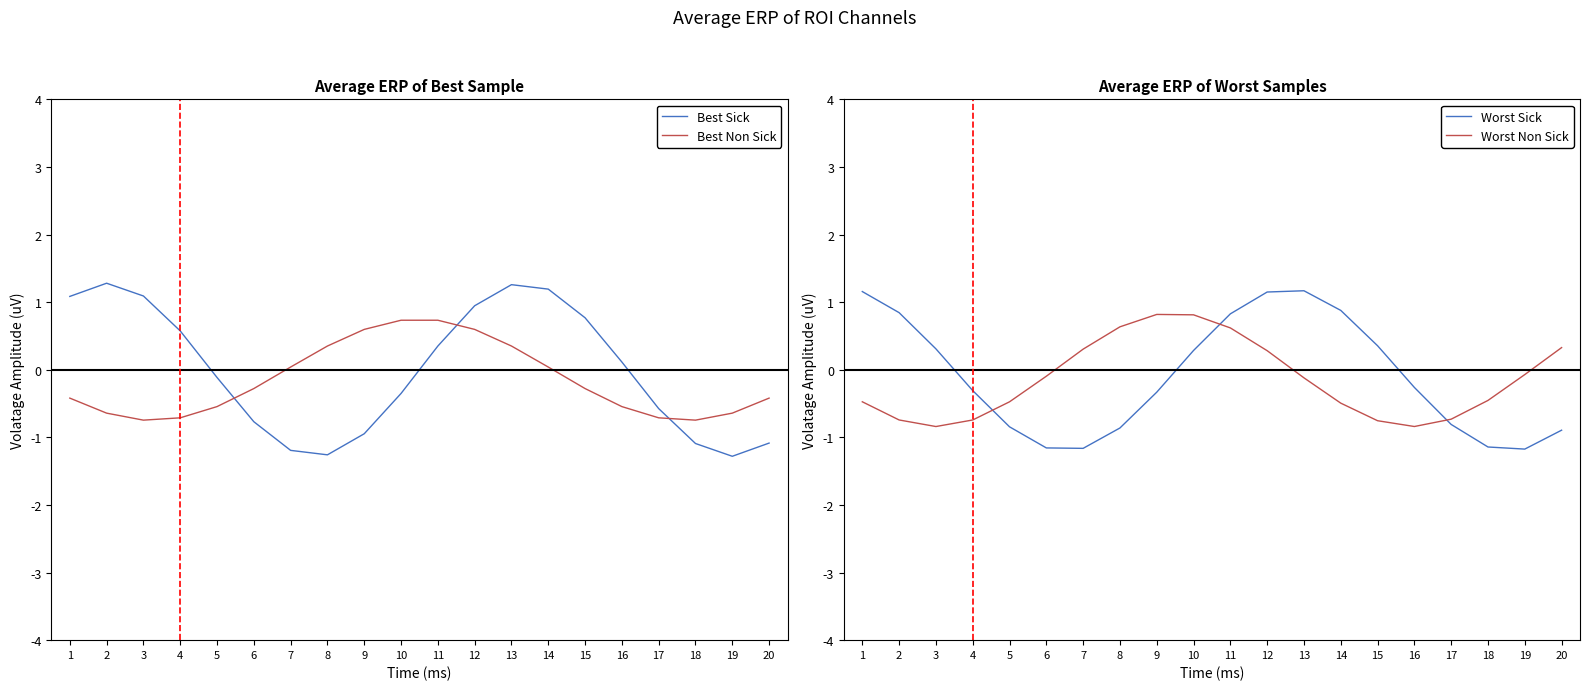

At 11, list the series in order from smallest to largest.

Best Sick, Worst Non Sick, Best Non Sick, Worst Sick